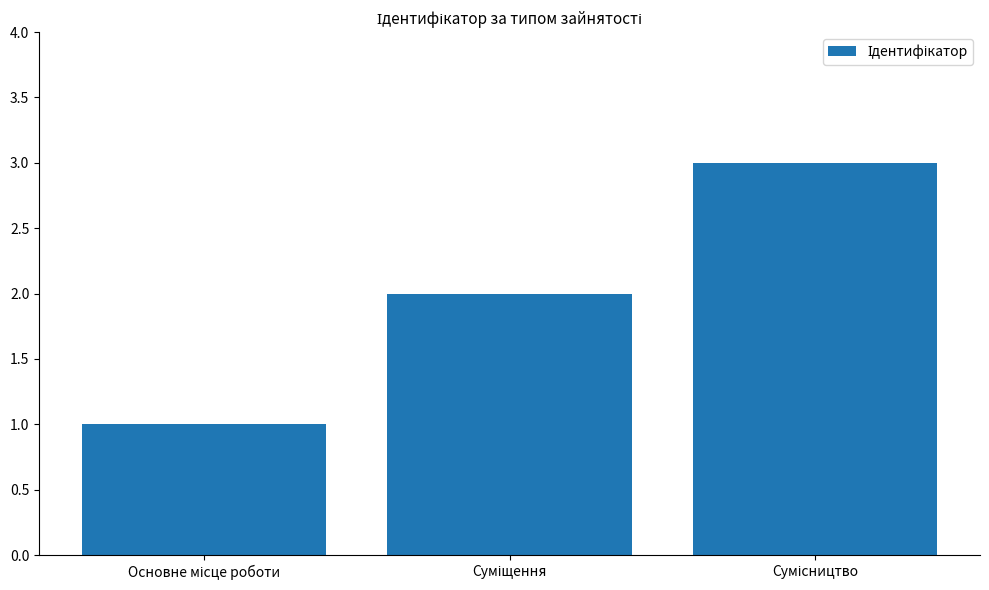

What is the difference between the maximum and minimum values?

2